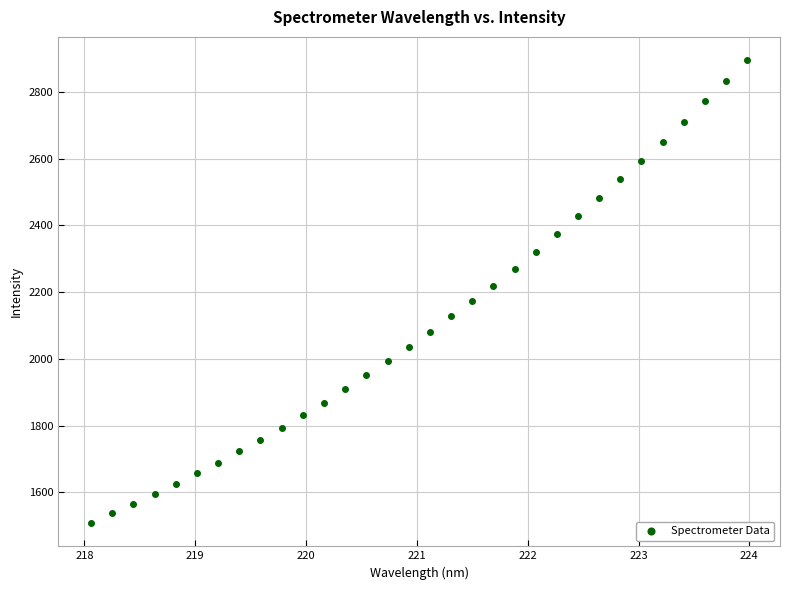

What is the range of X values (max minus min)?

5.9